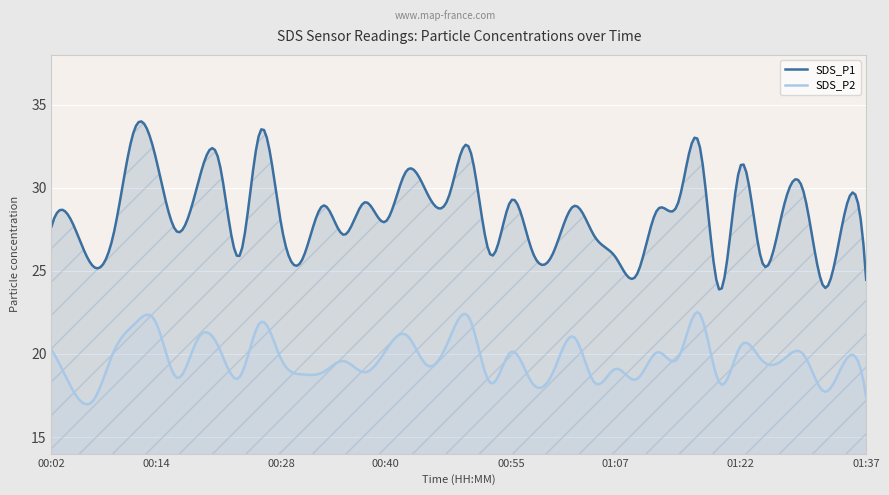

The value of SDS_P1 at 01:15 is 29.1. True or false?

True